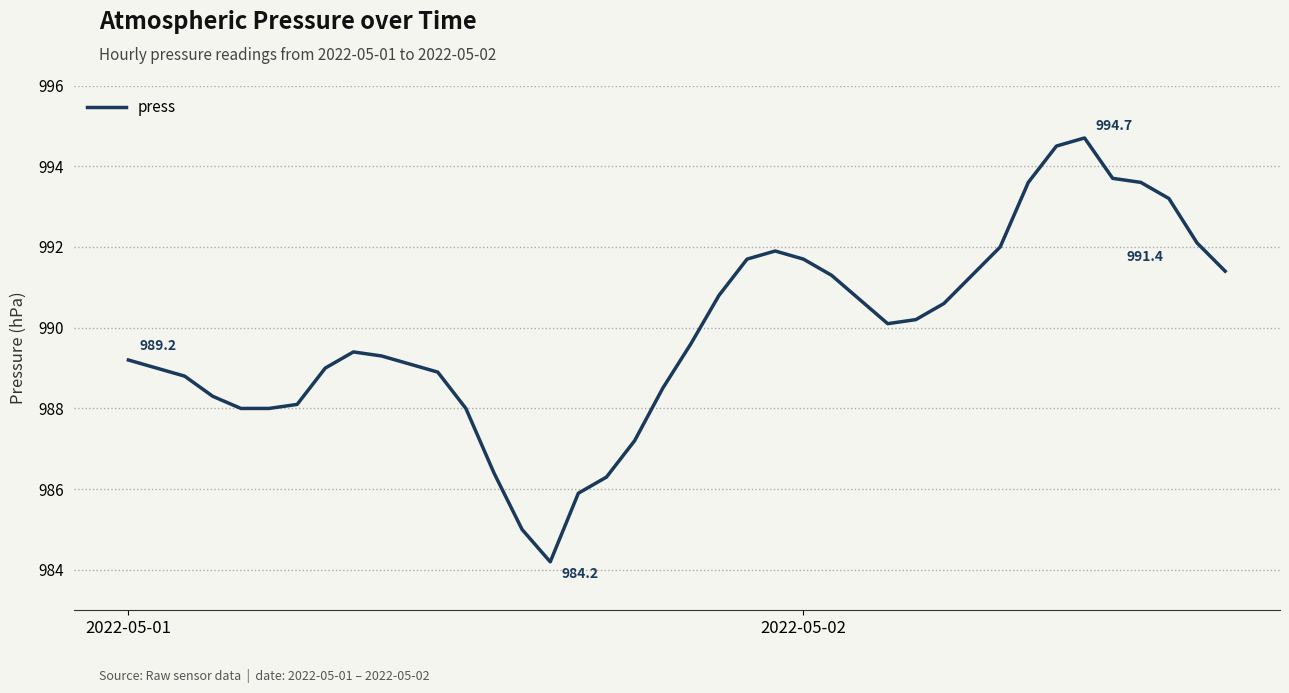

True or false: the data has more than 1 interior local peaks.

True